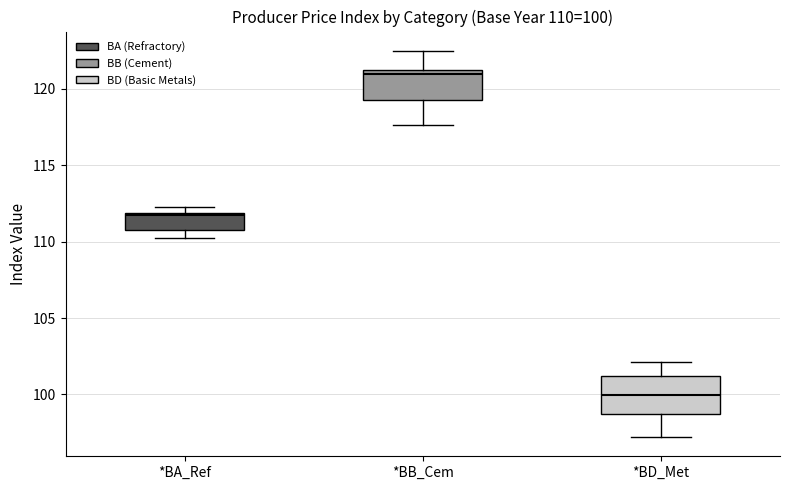

Which box's median line is the highest?

*BB_Cem